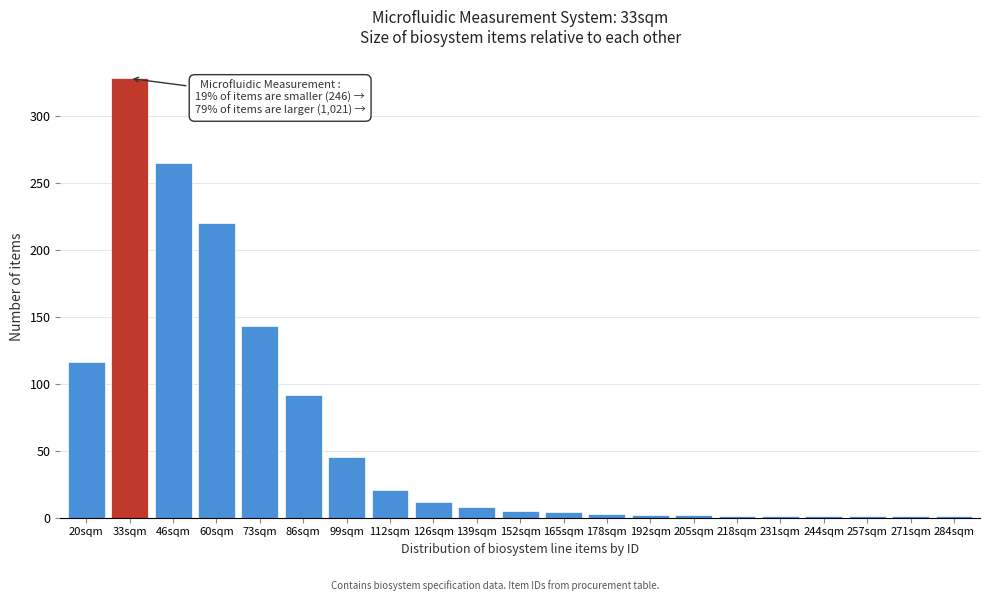

What value does the data have at 126sqm?

12